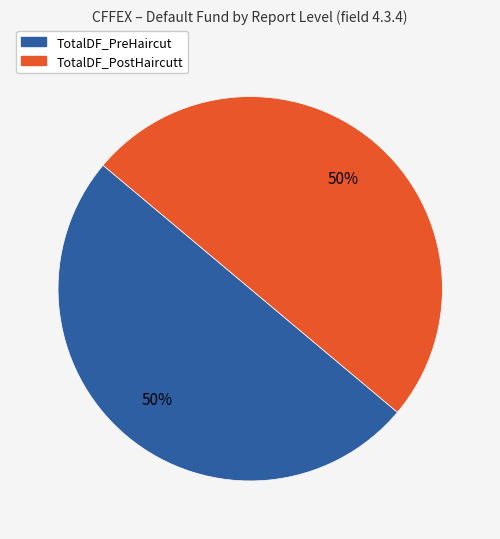

To the nearest percent, what is the average slice percentage?

50%